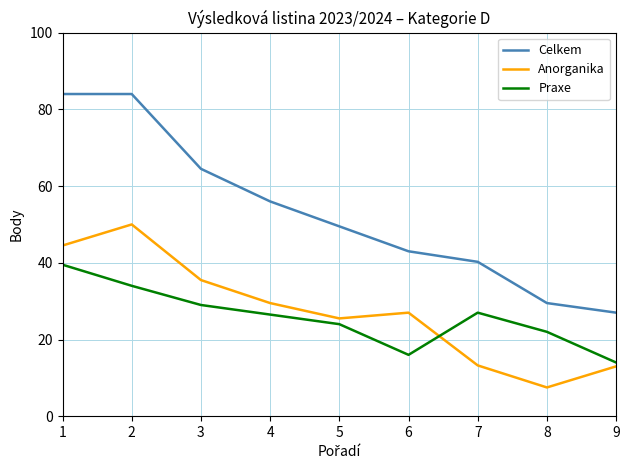

What is the difference between the maximum and minimum values in the Celkem series?

57.0